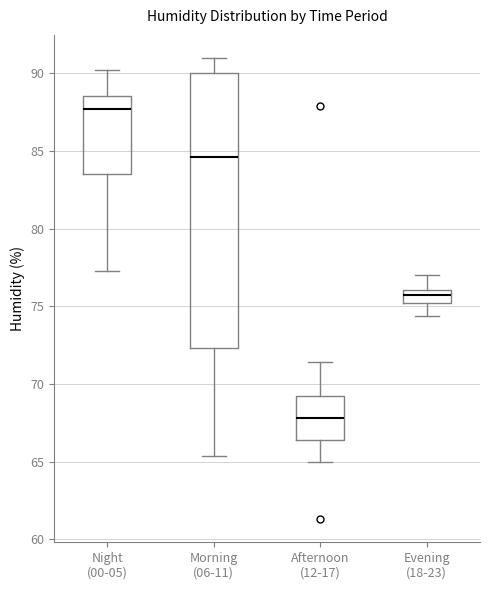

Which box is the tallest, from its lower edge to its upper edge?

Morning (06-11)